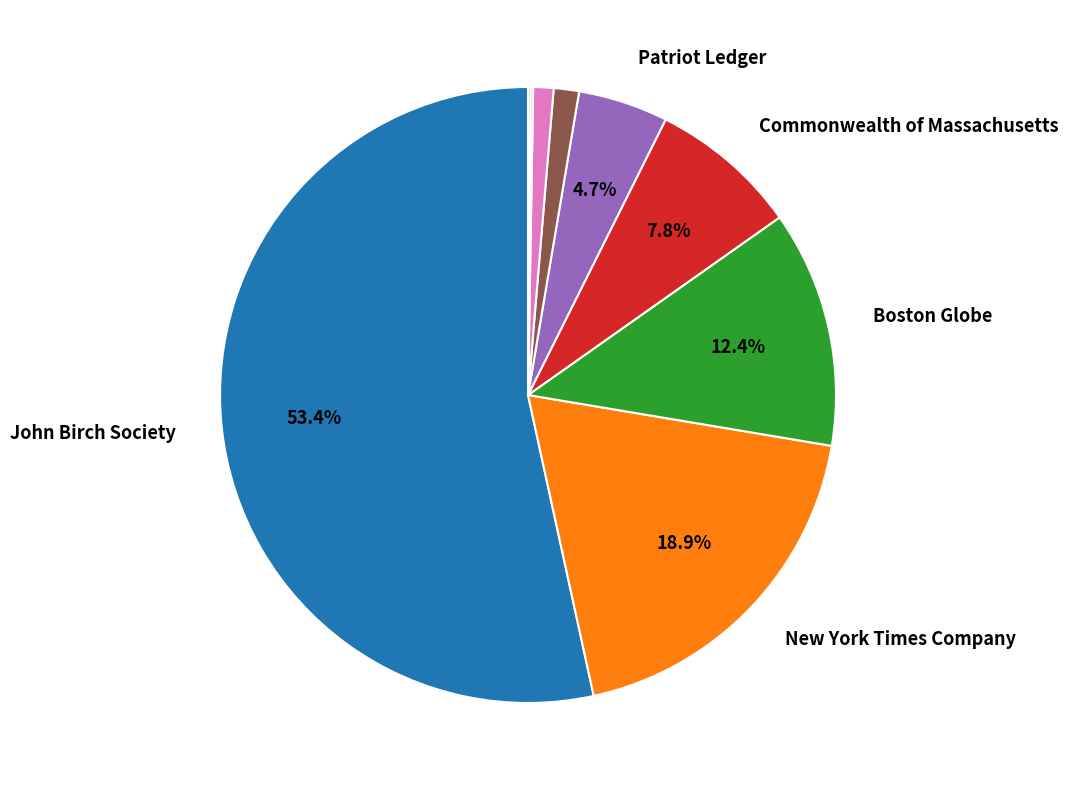

Does any single category account for the majority?

Yes